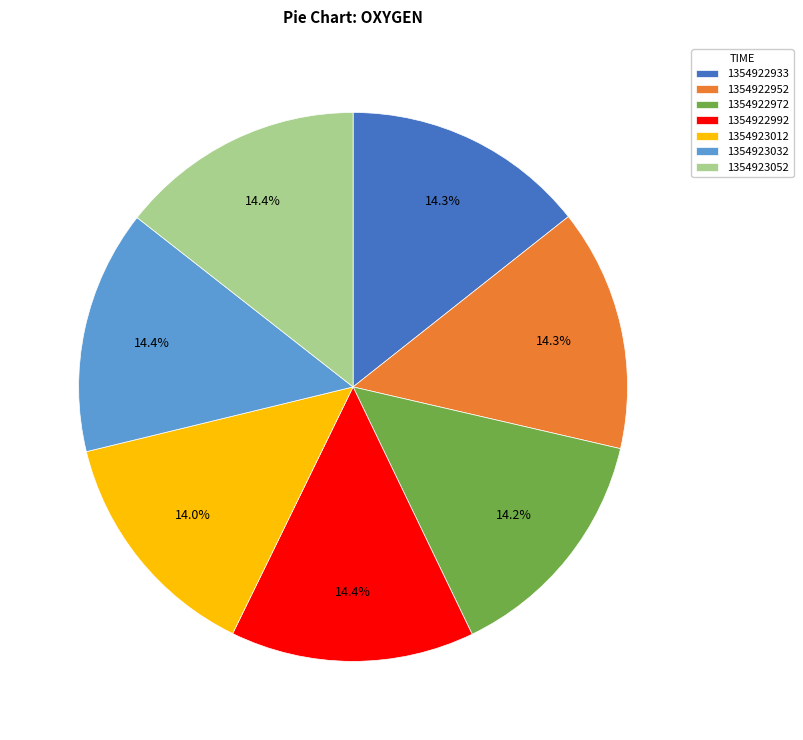

What percentage is the 1354923032 slice, to the nearest percent?

14%